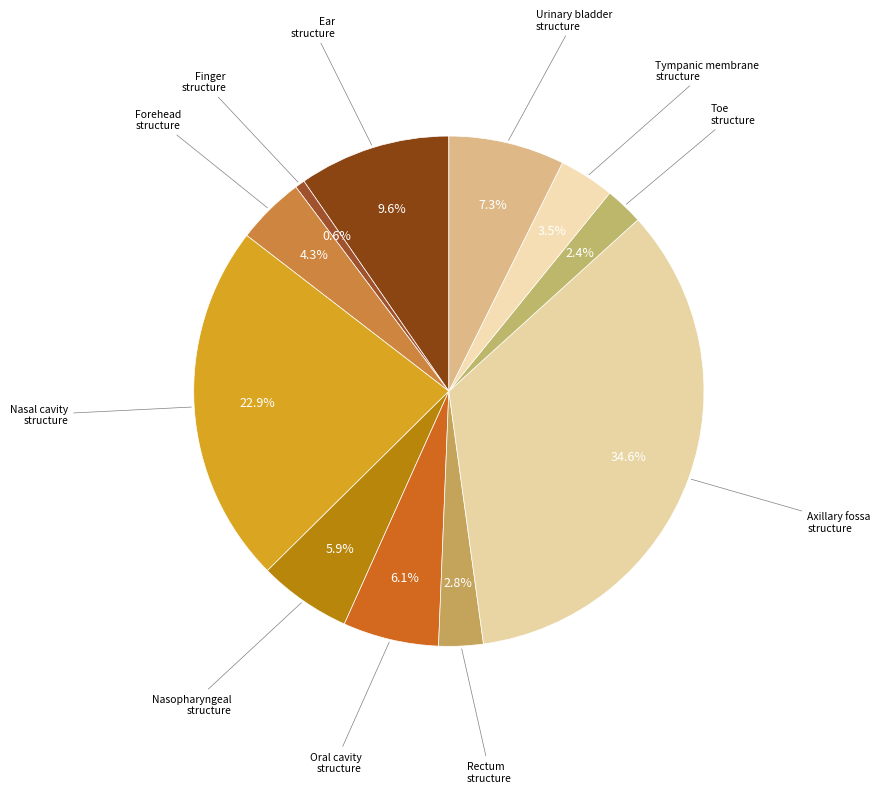

How many segments does this pie chart have?

11